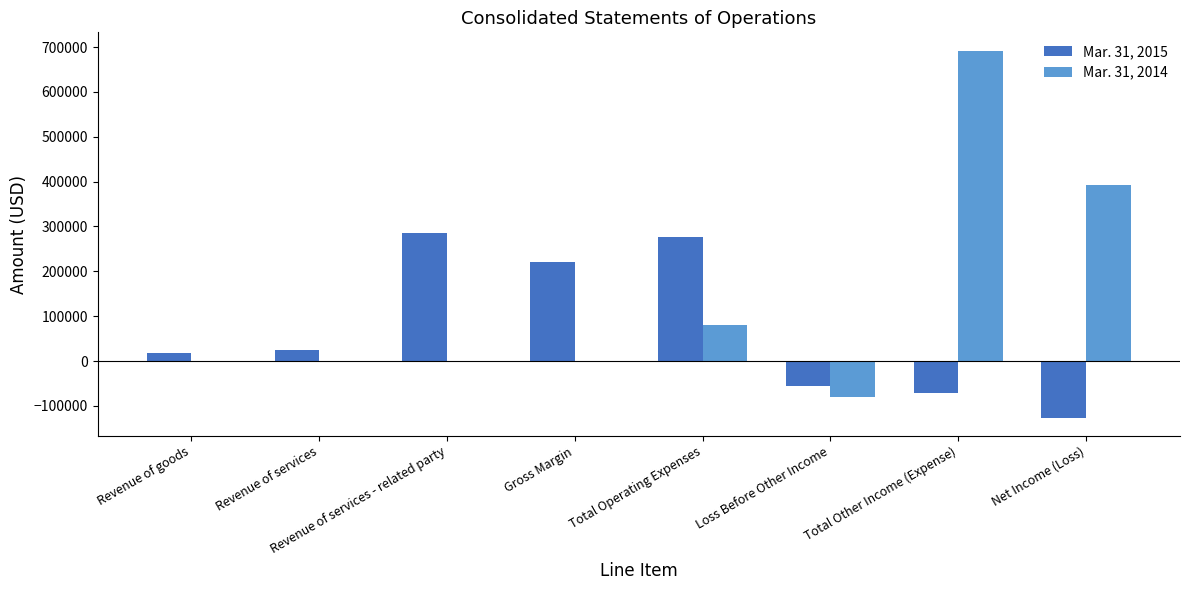

What are all the series names shown in the legend?

Mar. 31, 2015, Mar. 31, 2014